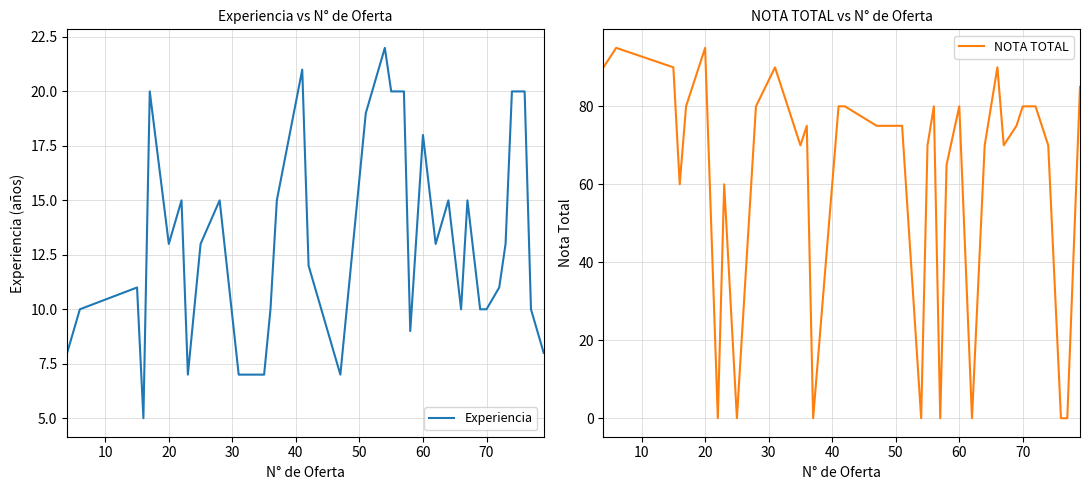

What is the sum of all Experiencia values?

479